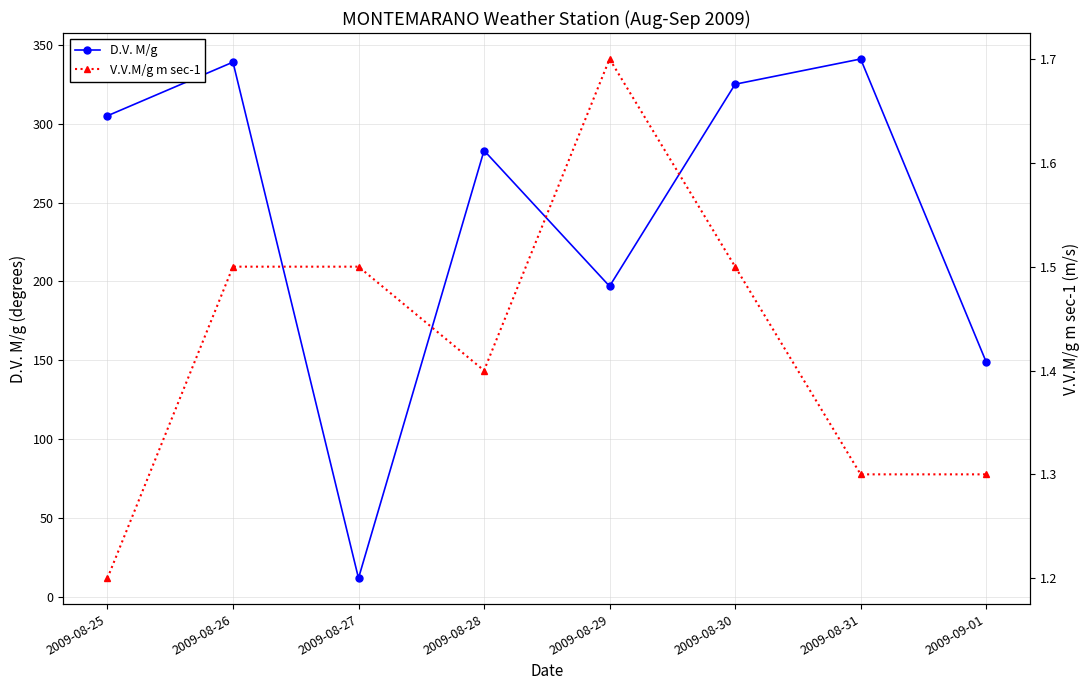

What is the smallest value displayed?

1.2